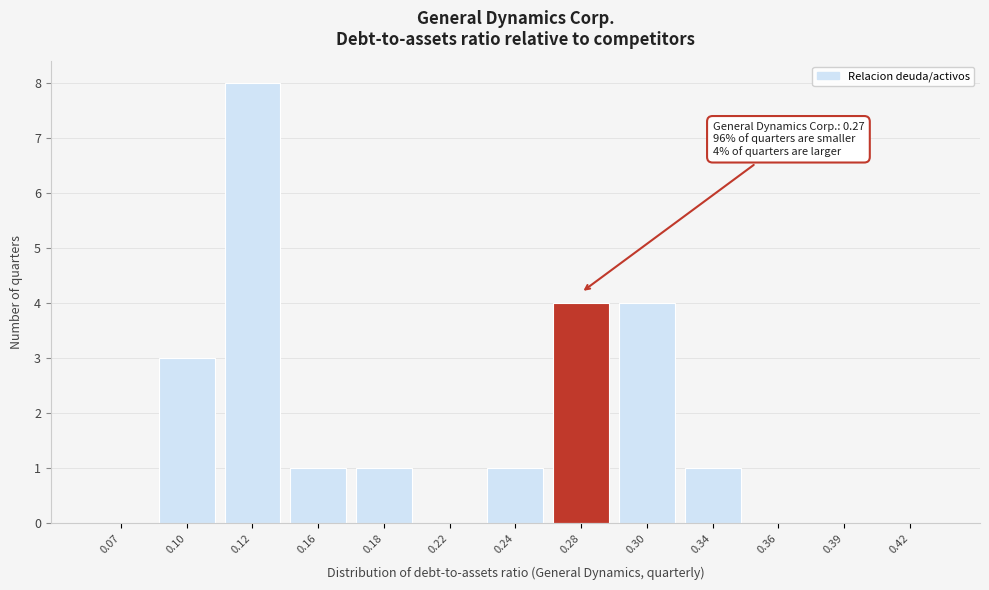

Reading left to right, list all the values displayed in this chart.

0.07=0	0.10=3	0.12=8	0.16=1	0.18=1	0.22=0	0.24=1	0.28=4	0.30=4	0.34=1	0.36=0	0.39=0	0.42=0